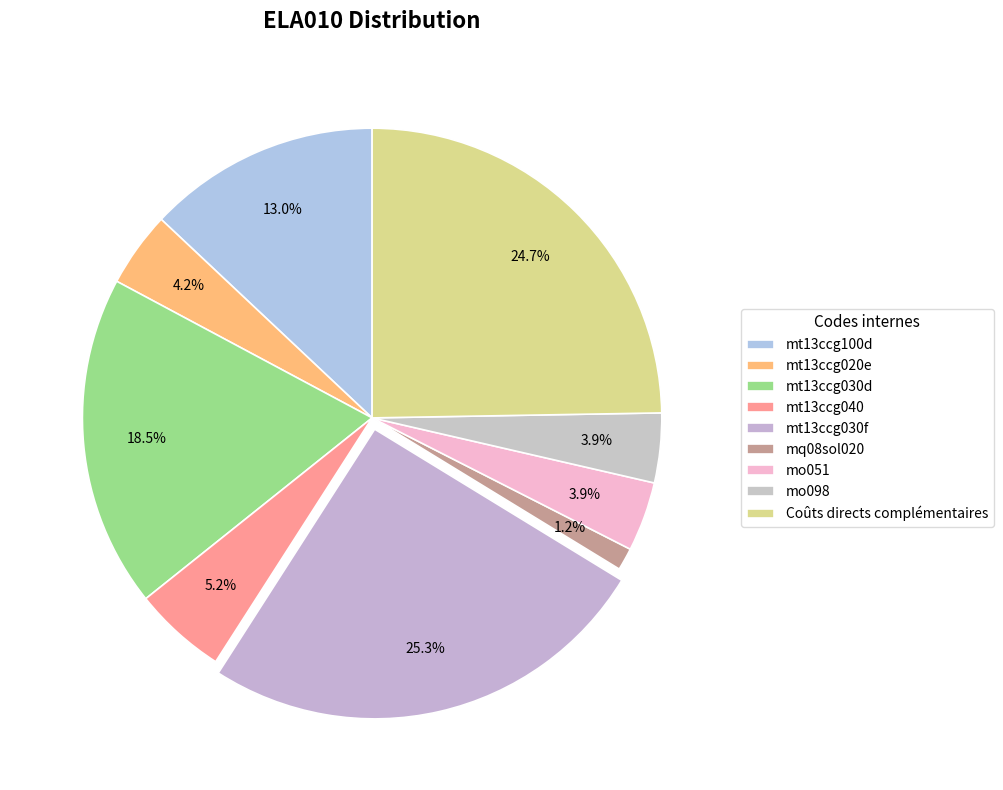

Is it true that mt13ccg040 is 1% of the pie?

False